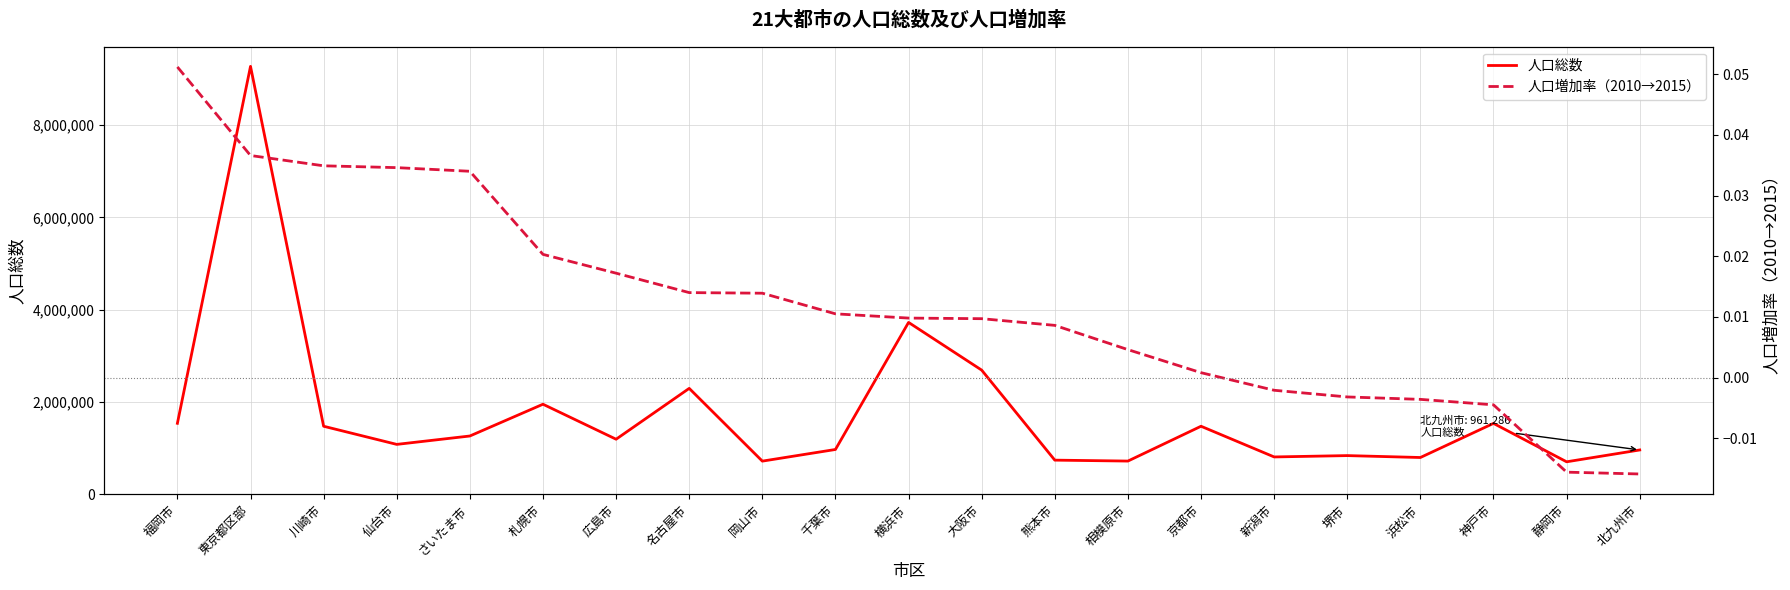

What position from the left is 川崎市?

3